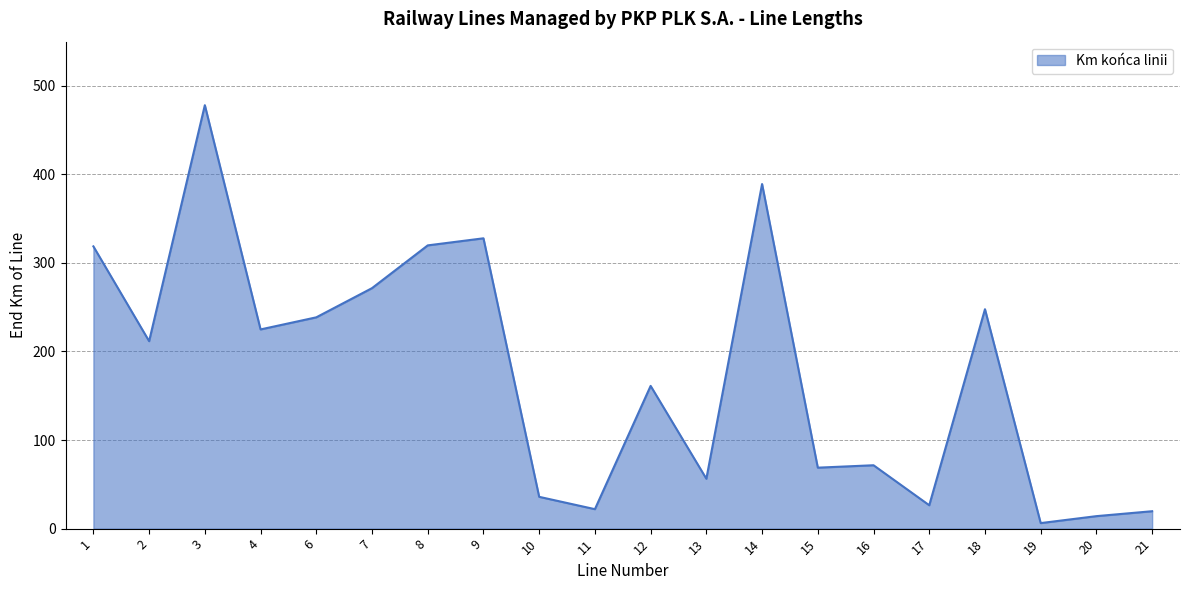

True or false: the data shows 88.8 at 13.

False